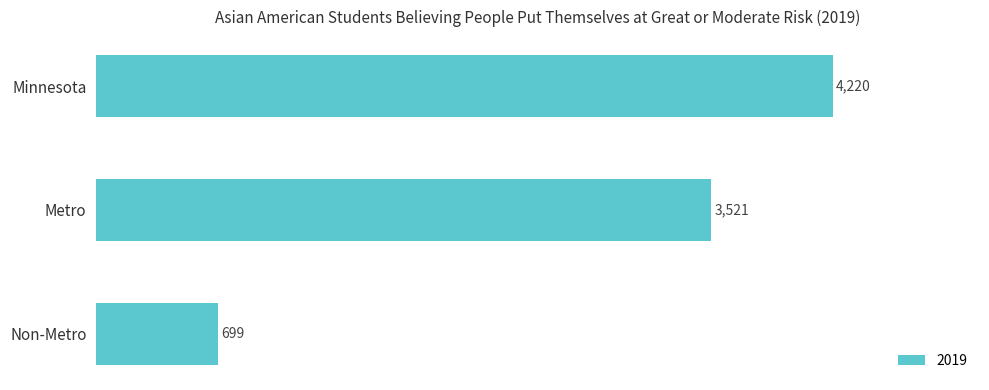

True or false: the data shows 4220 at Minnesota.

True